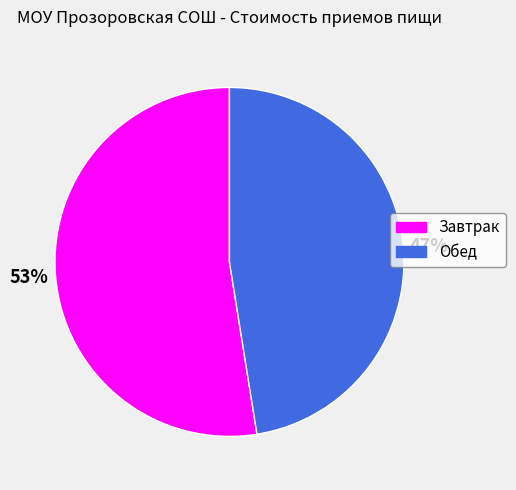

What is the largest slice in the pie chart?

Завтрак